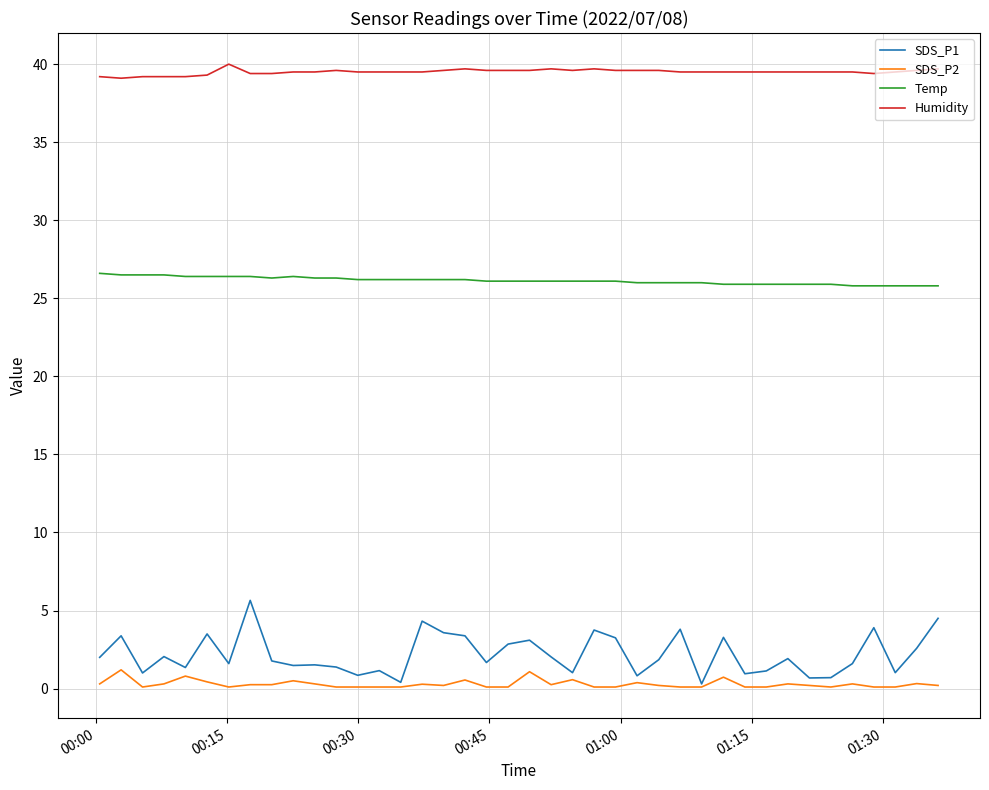

Count the number of categories in the chart.

40